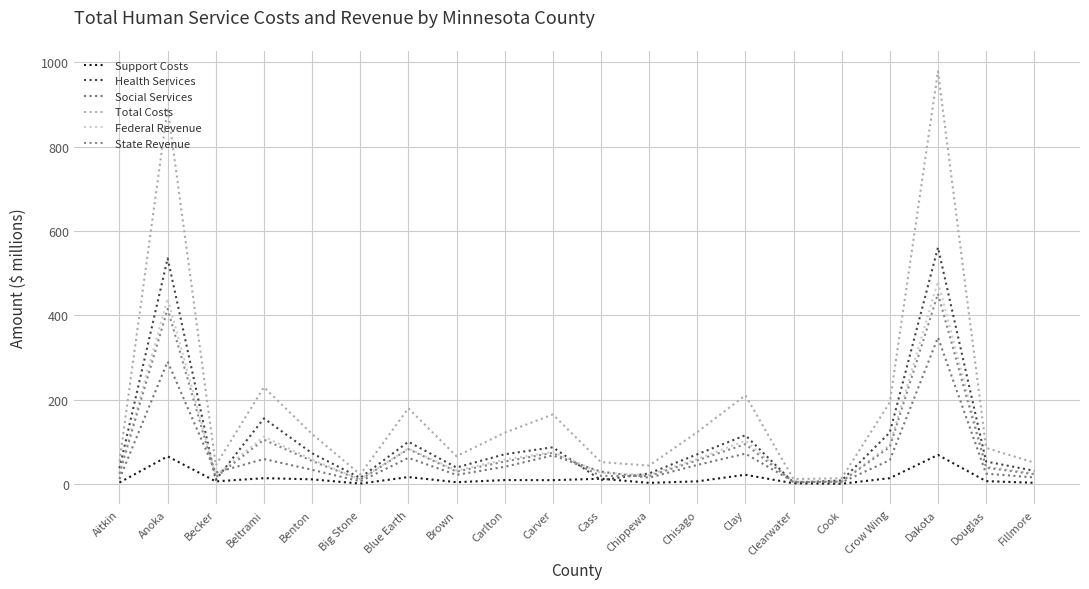

Reading left to right, transcribe all the data shown in this chart.

Support Costs: Aitkin=4.0	Anoka=66.0	Becker=6.7	Beltrami=14.3	Benton=11.5	Big Stone=1.4	Blue Earth=16.9	Brown=4.8	Carlton=9.8	Carver=9.6	Cass=13.0	Chippewa=3.2	Chisago=6.8	Clay=22.3	Clearwater=2.2	Cook=1.1	Crow Wing=14.4	Dakota=69.4	Douglas=7.3	Fillmore=3.3
Health Services: Aitkin=37.9	Anoka=535.3	Becker=10.4	Beltrami=155.9	Benton=73.4	Big Stone=15.0	Blue Earth=100.6	Brown=39.5	Carlton=70.9	Carver=87.5	Cass=9.6	Chippewa=25.6	Chisago=70.8	Clay=116.0	Clearwater=3.7	Cook=8.9	Crow Wing=122.7	Dakota=561.1	Douglas=53.7	Fillmore=31.8
Social Services: Aitkin=12.4	Anoka=290.6	Becker=27.6	Beltrami=59.7	Benton=34.2	Big Stone=6.7	Blue Earth=62.5	Brown=22.1	Carlton=41.3	Carver=68.2	Cass=29.7	Chippewa=15.4	Chisago=45.6	Clay=72.4	Clearwater=6.1	Cook=4.2	Crow Wing=57.1	Dakota=347.7	Douglas=25.0	Fillmore=16.0
Total Costs: Aitkin=54.3	Anoka=891.9	Becker=44.6	Beltrami=230.0	Benton=119.0	Big Stone=23.1	Blue Earth=180.0	Brown=66.4	Carlton=122.0	Carver=165.3	Cass=52.4	Chippewa=44.2	Chisago=123.3	Clay=210.7	Clearwater=12.0	Cook=14.2	Crow Wing=194.1	Dakota=978.2	Douglas=86.0	Fillmore=51.1
Federal Revenue: Aitkin=26.7	Anoka=440.3	Becker=21.0	Beltrami=112.7	Benton=58.5	Big Stone=11.3	Blue Earth=84.8	Brown=32.3	Carlton=58.3	Carver=76.3	Cass=27.1	Chippewa=21.8	Chisago=59.8	Clay=103.2	Clearwater=5.8	Cook=6.4	Crow Wing=93.1	Dakota=480.9	Douglas=41.9	Fillmore=25.4
State Revenue: Aitkin=24.7	Anoka=415.5	Becker=16.5	Beltrami=105.5	Benton=55.1	Big Stone=10.5	Blue Earth=83.1	Brown=29.8	Carlton=53.7	Carver=74.3	Cass=19.7	Chippewa=19.4	Chisago=56.4	Clay=95.0	Clearwater=4.5	Cook=6.2	Crow Wing=88.3	Dakota=451.5	Douglas=39.1	Fillmore=23.6